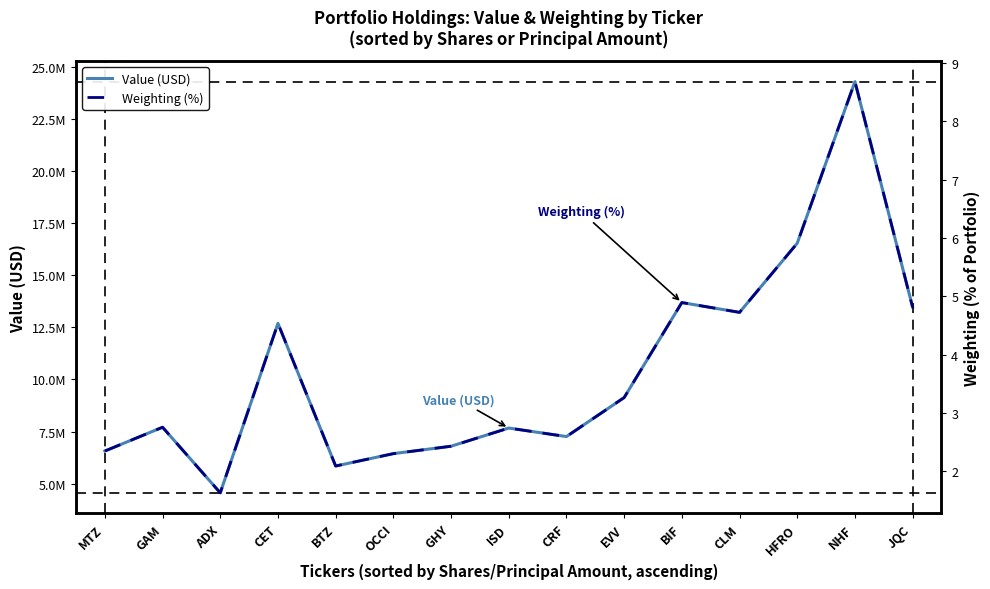

At which category does Weighting (%) reach its first local valley?

ADX